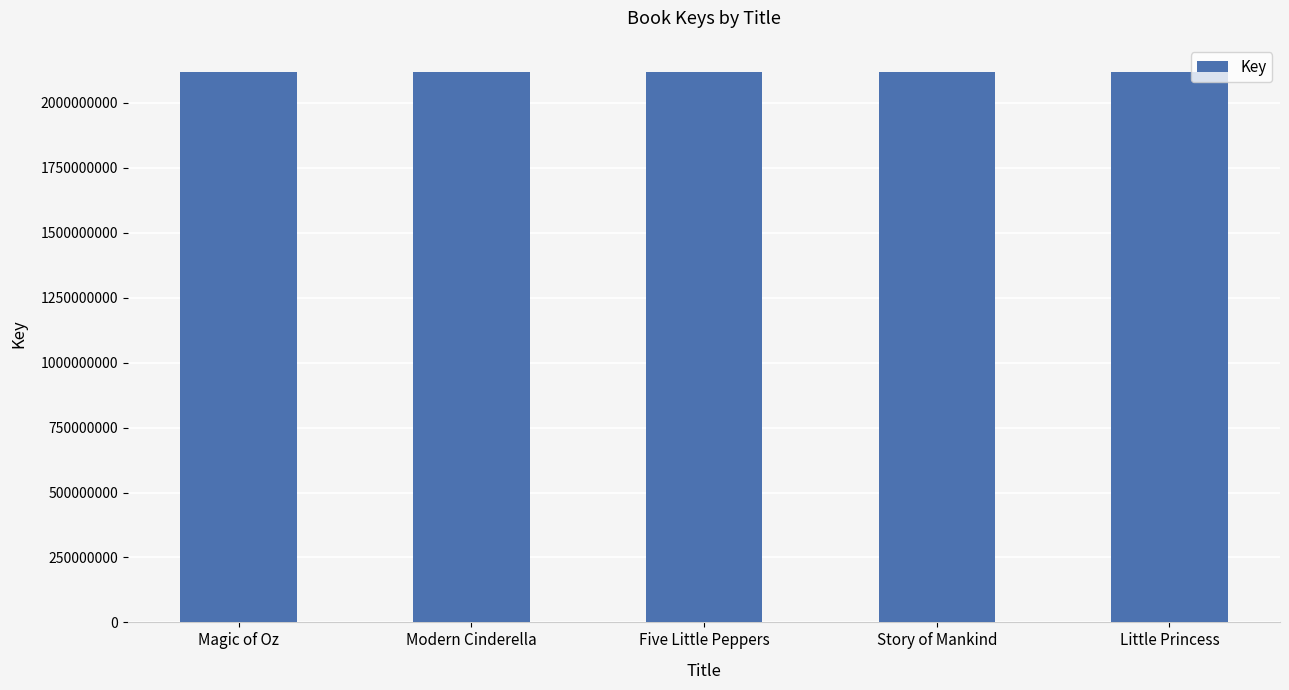

Approximately how many times larger is the value at Story of Mankind compared to Five Little Peppers?

1.0